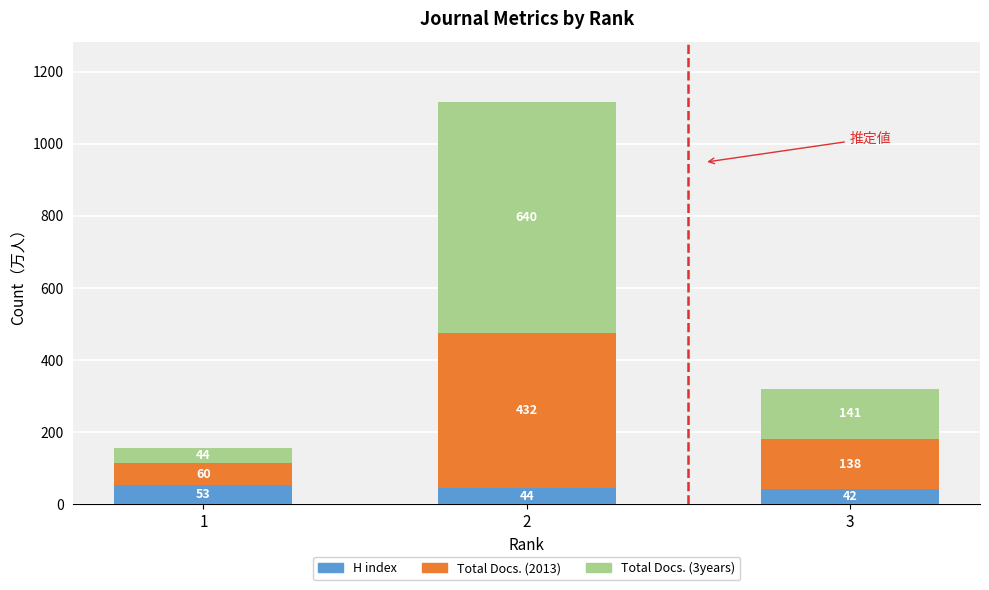

What is the difference between the maximum and minimum values in the H index series?

11